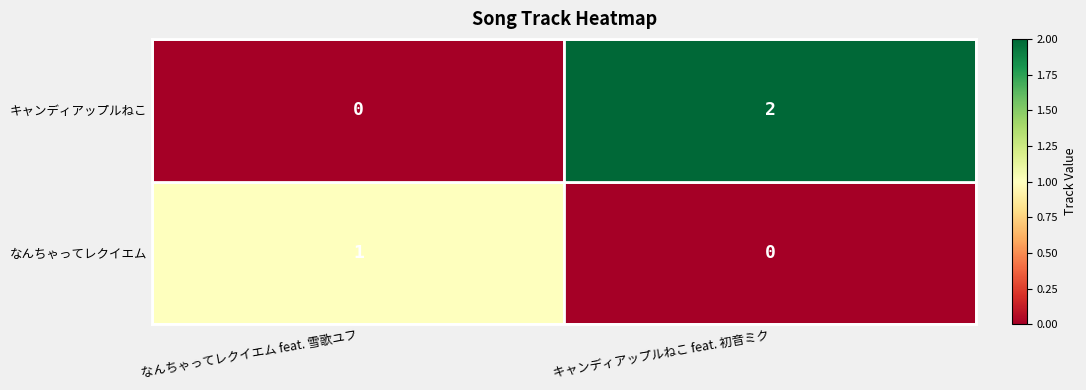

Where is キャンディアップルねこ nearest to the value 1?

なんちゃってレクイエム feat. 雪歌ユフ